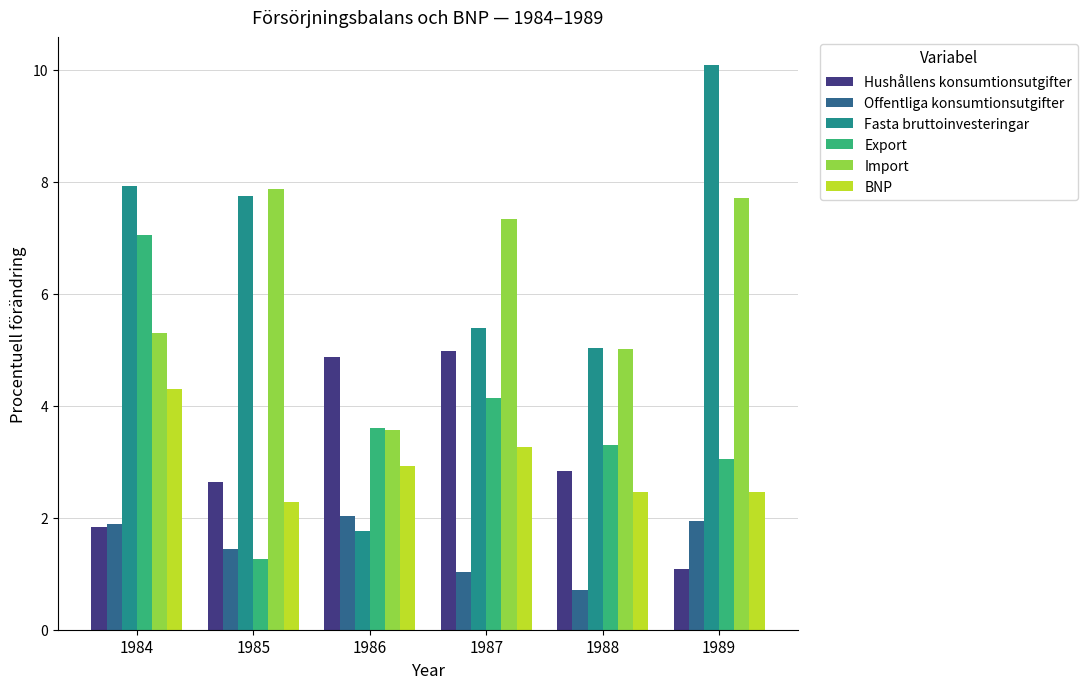

What is the spread (max minus min) of values at 1989?

9.0